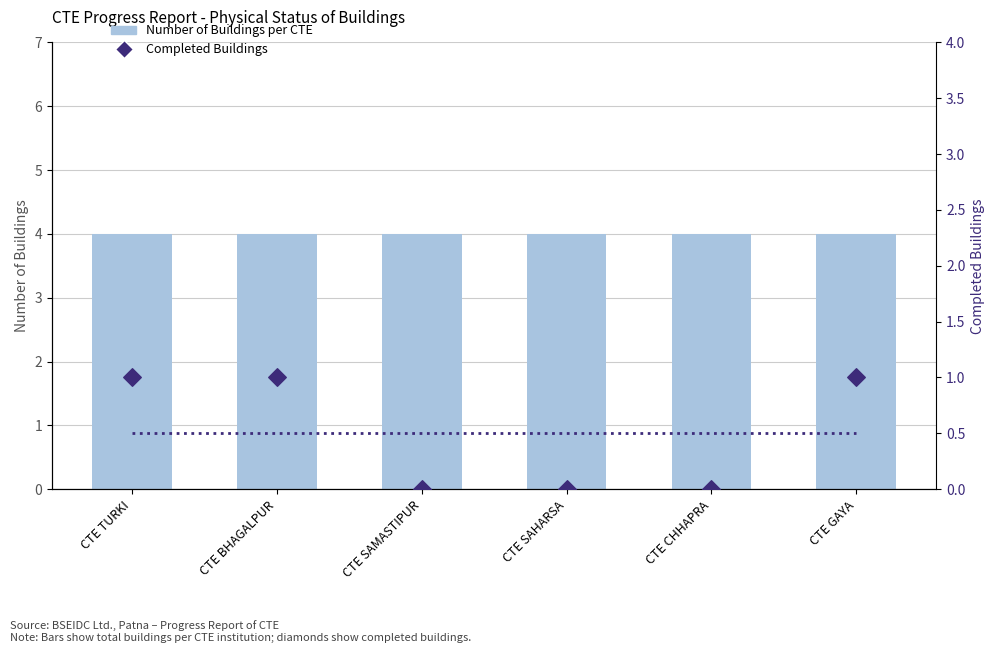

Which series reaches the minimum Y coordinate?

Completed Buildings